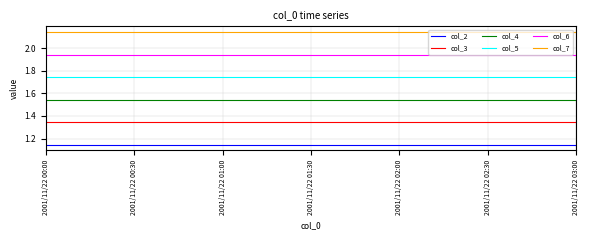

Which series has the largest total across all categories?

col_7